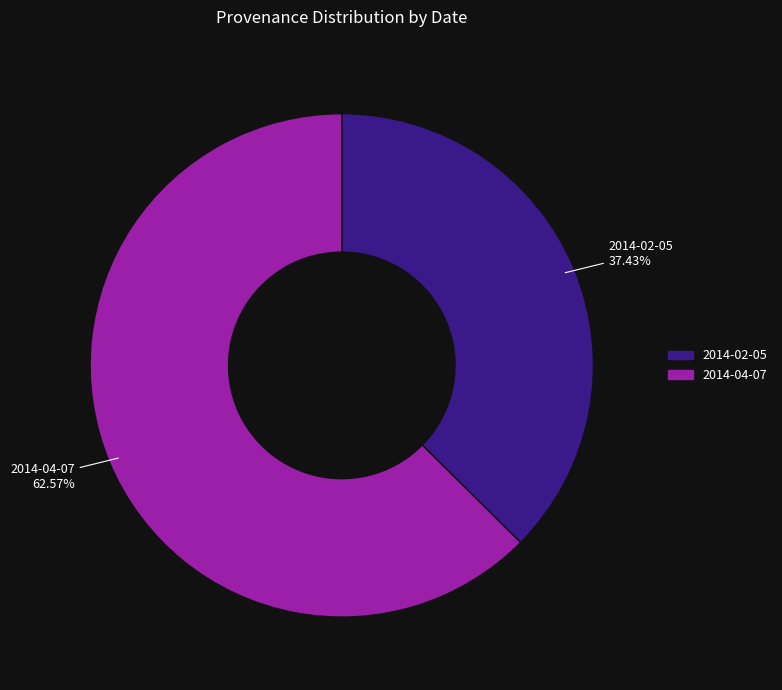

To the nearest percent, what is the difference between the largest and smallest slice percentages?

25%